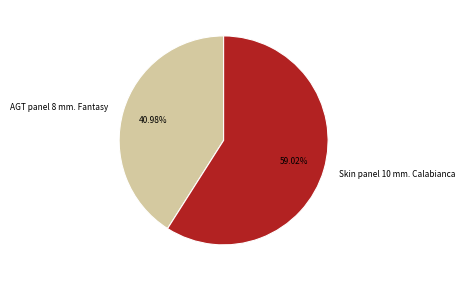

Which slice is the largest?

Skin panel 10 mm. Calabianca